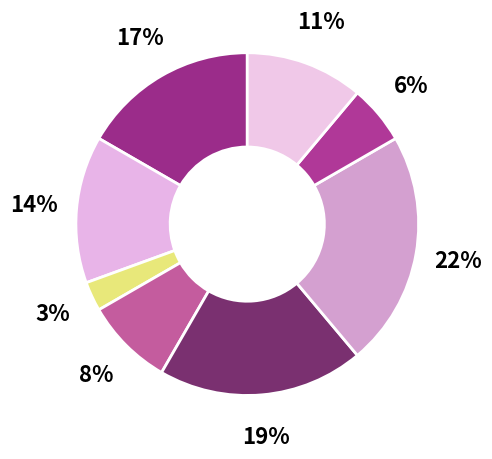

Count the number of slices in the pie.

8